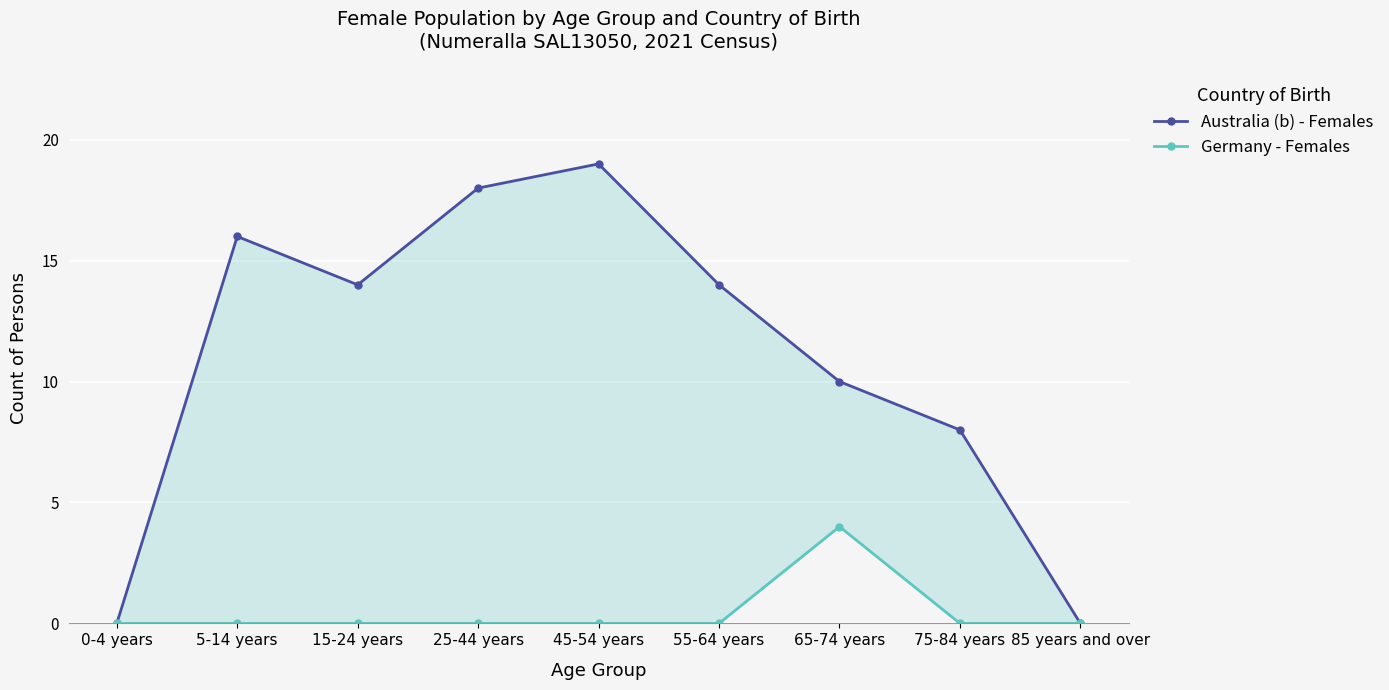

What position from the right is 55-64 years?

4